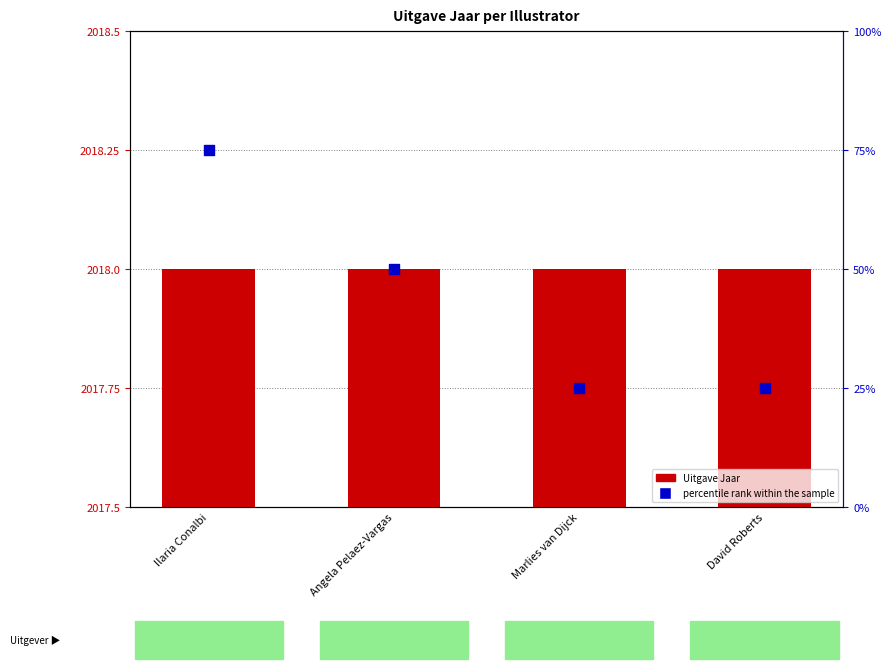

Which series has the largest total across all categories?

Uitgave Jaar